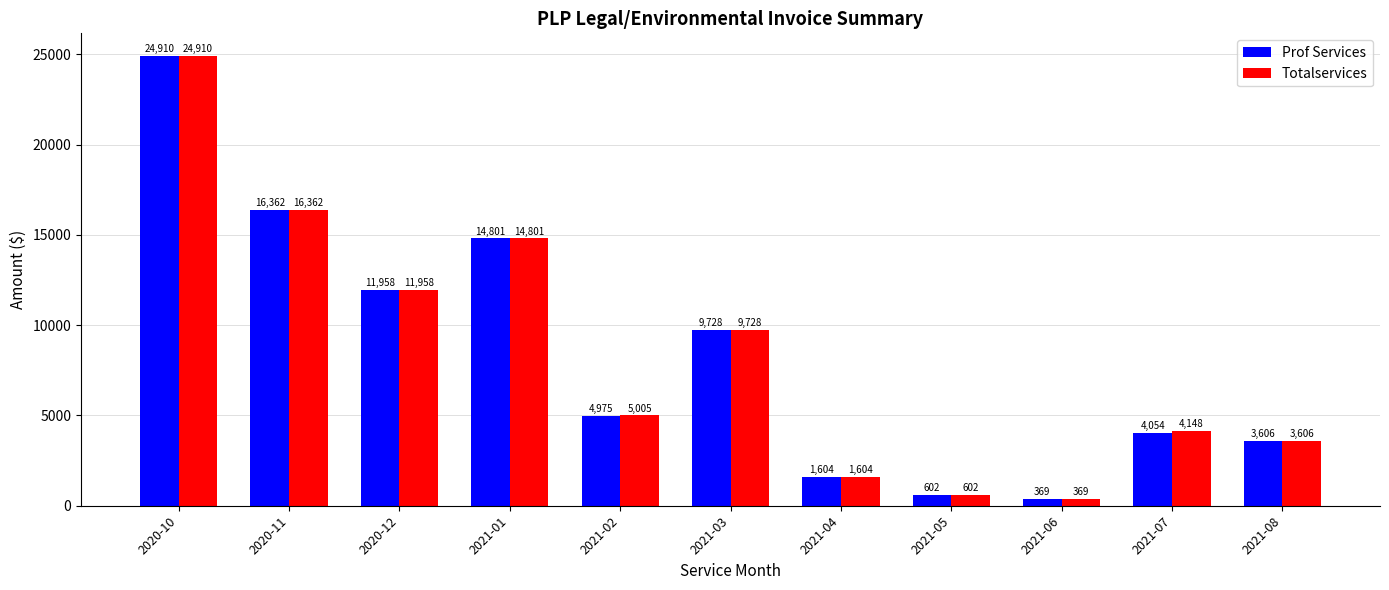

Is it true that Prof Services equals 368.8 at 2021-06?

True